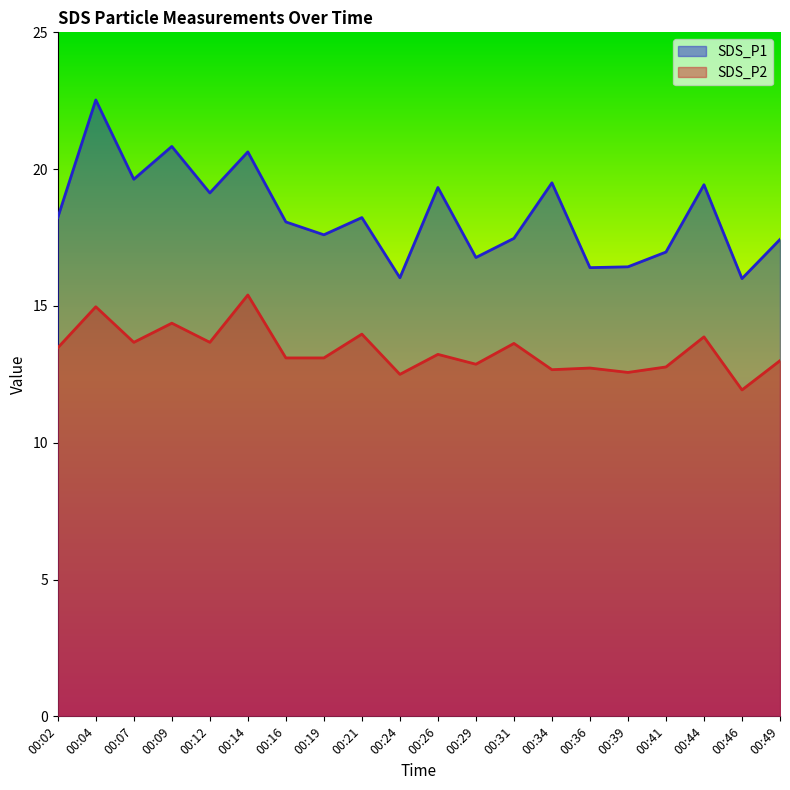

Where does the SDS_P2 series first go above 13?

00:02